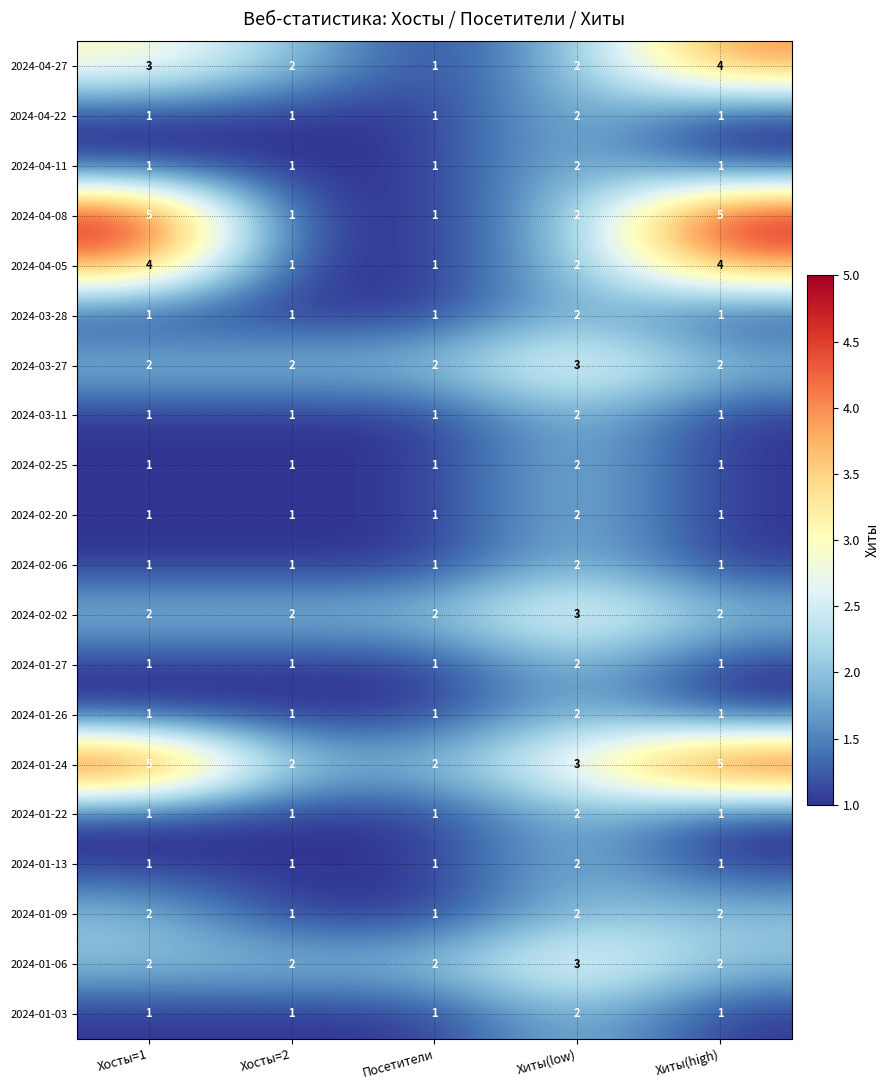

The 2024-01-24 series shows 3 at Хиты(low). True or false?

True